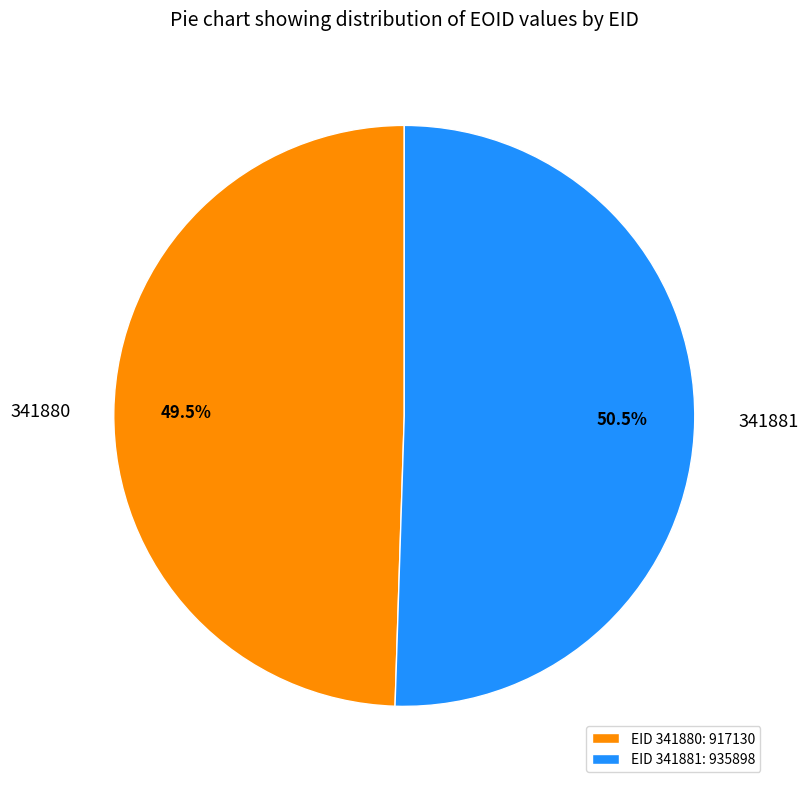

Between 341881 and 341880, which is larger?

341881